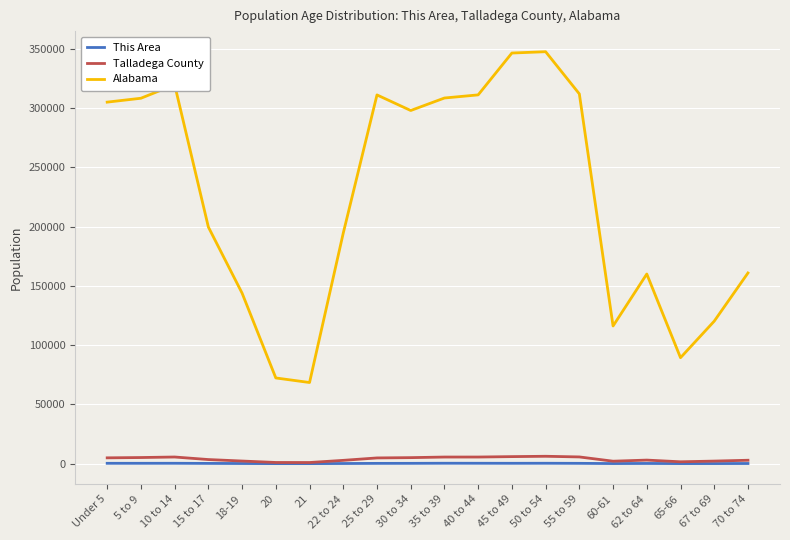

True or false: This Area and Alabama cross at least once.

False